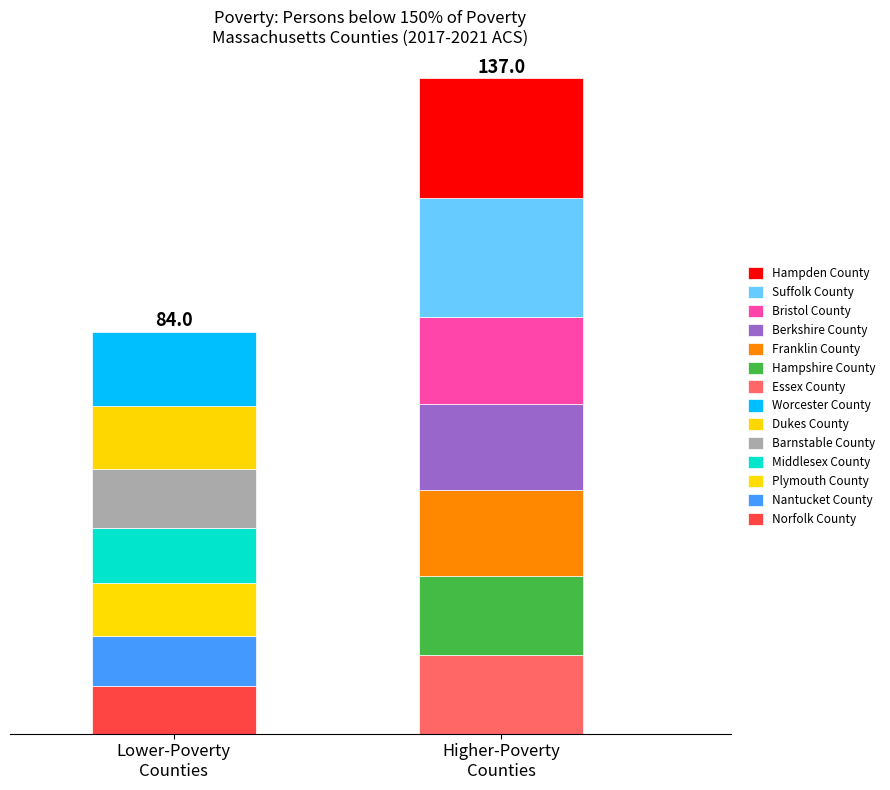

What is the ratio of the value at Franklin County to the value at Norfolk County?

1.8